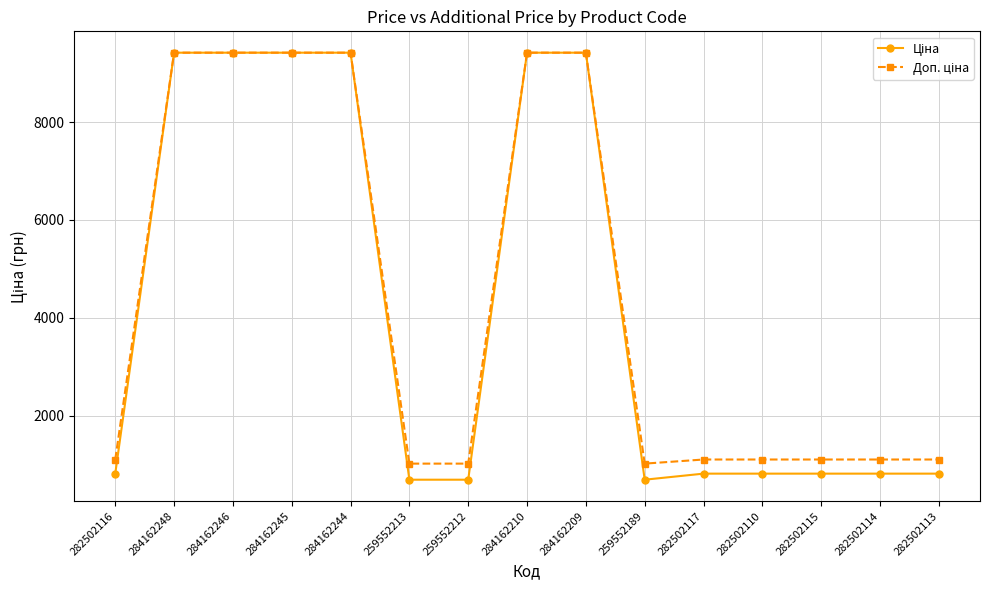

At how many categories does at least one series exceed 3732?

6